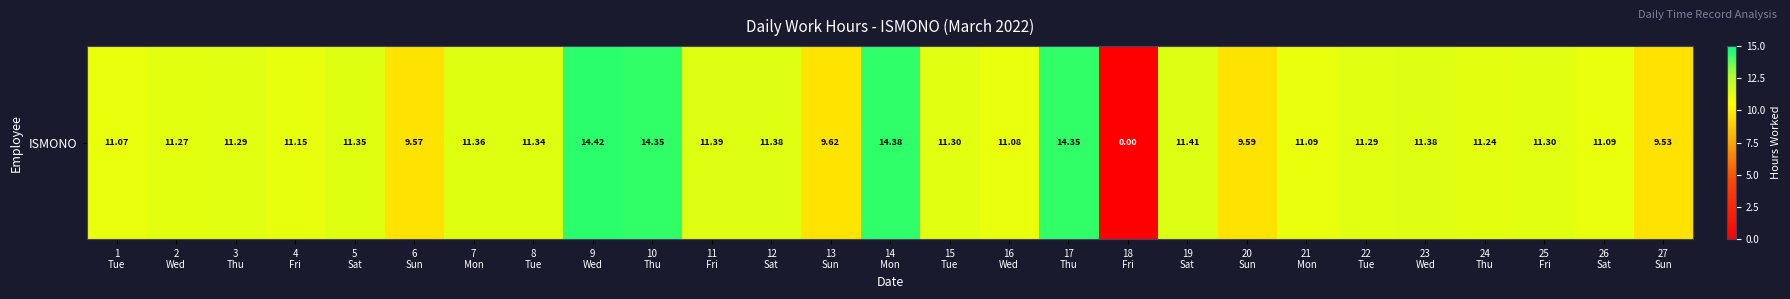

The value at 13
Sun is 9.6. True or false?

True